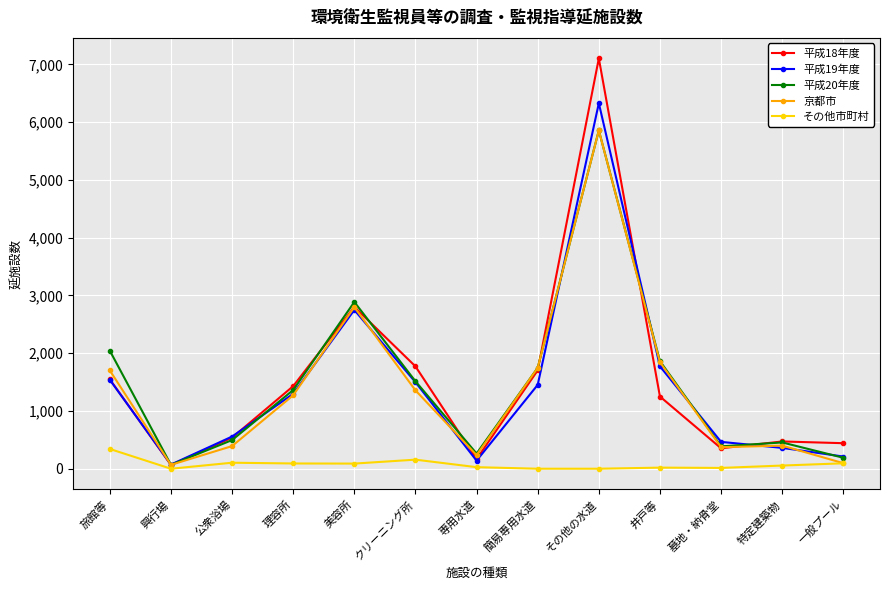

What is the greatest value displayed?

7104